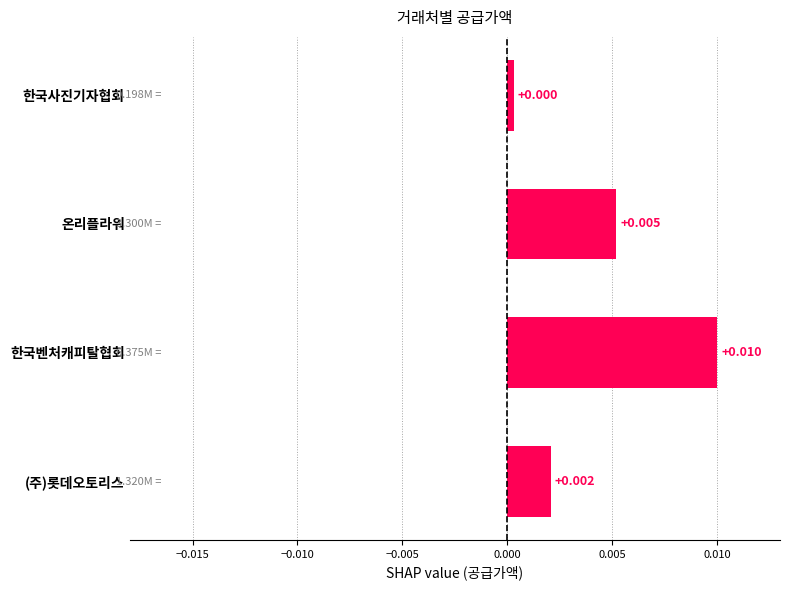

Does the chart contain any negative values?

No